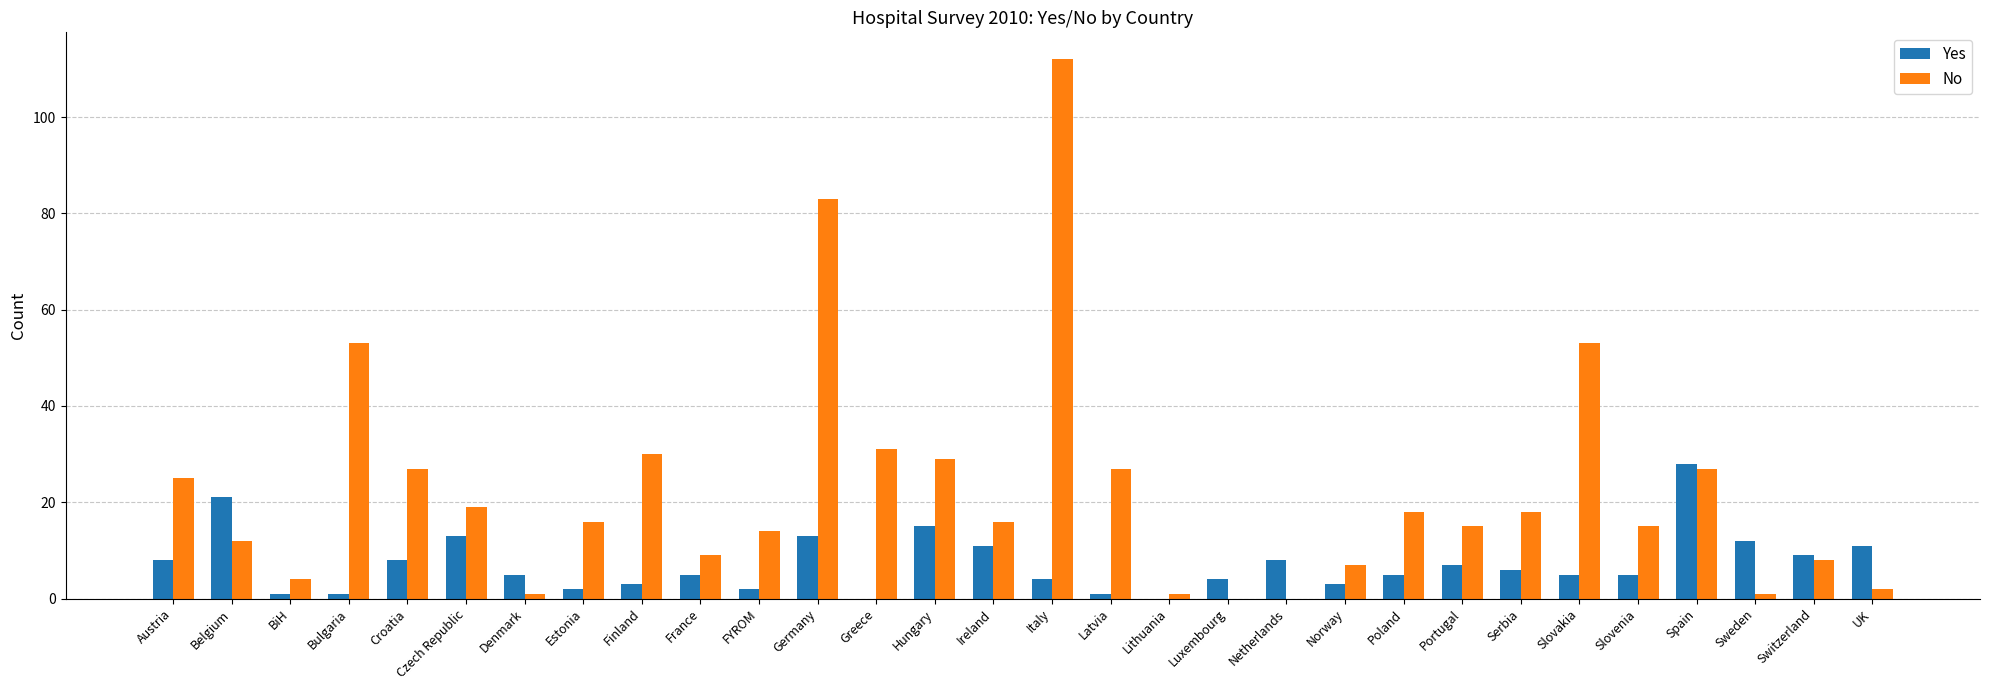

Which series changed the most between Lithuania and UK?

Yes